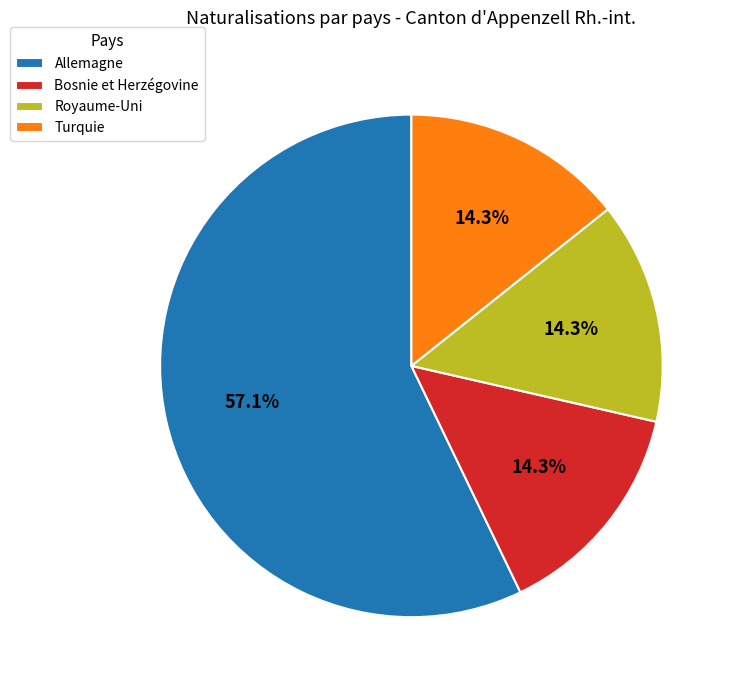

What is the largest slice in the pie chart?

Allemagne